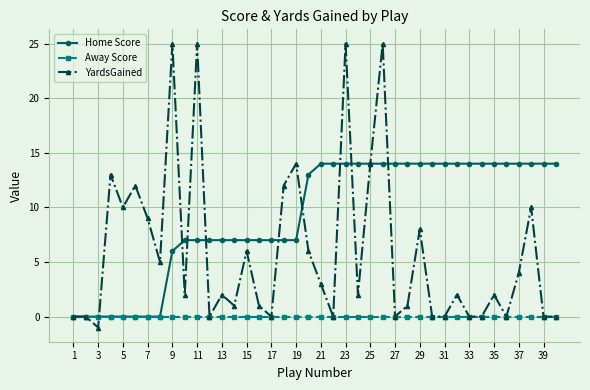

True or false: YardsGained has more than 1 interior local peaks.

True